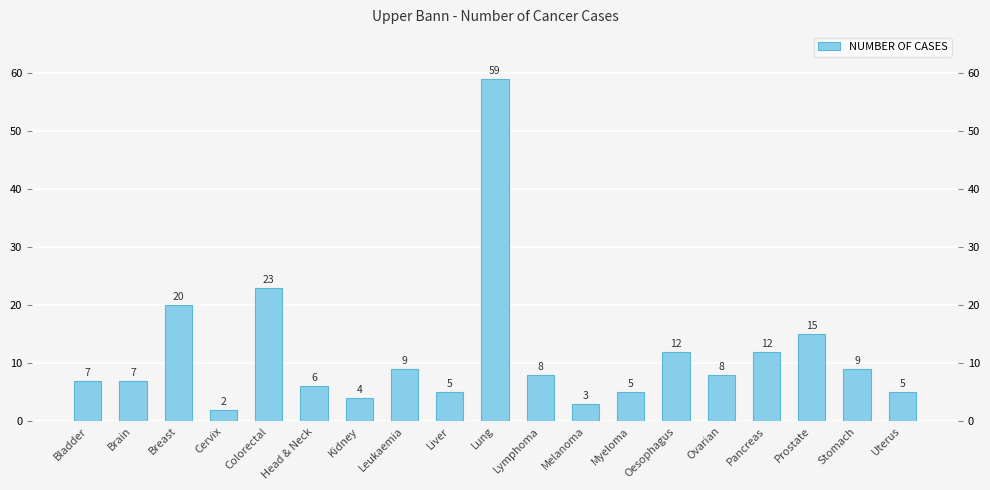

List the labels in order of value, smallest first.

Cervix, Melanoma, Kidney, Liver, Myeloma, Uterus, Head & Neck, Bladder, Brain, Lymphoma, Ovarian, Leukaemia, Stomach, Oesophagus, Pancreas, Prostate, Breast, Colorectal, Lung